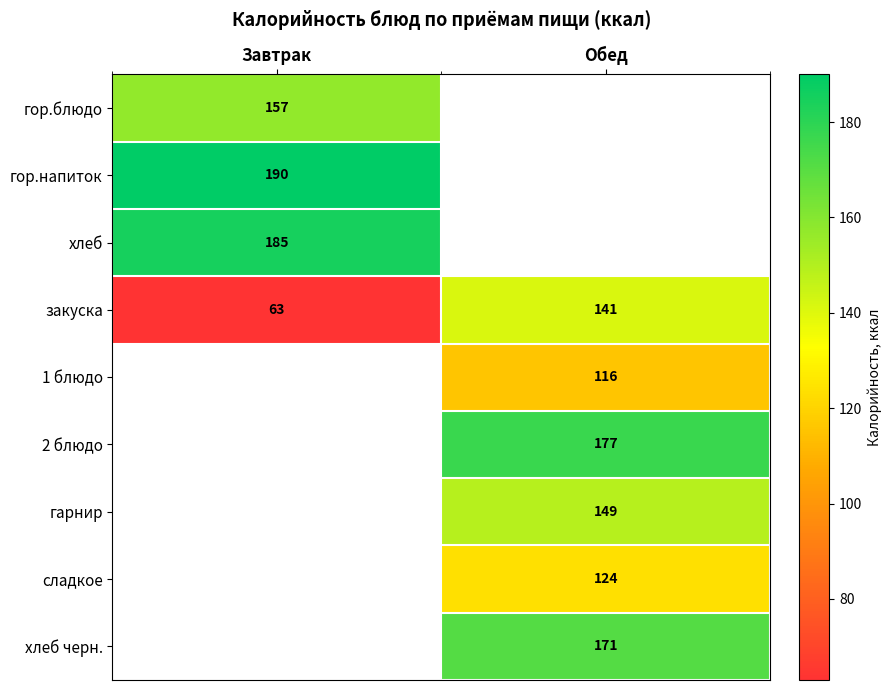

Between Завтрак and Обед, which is larger?

Обед